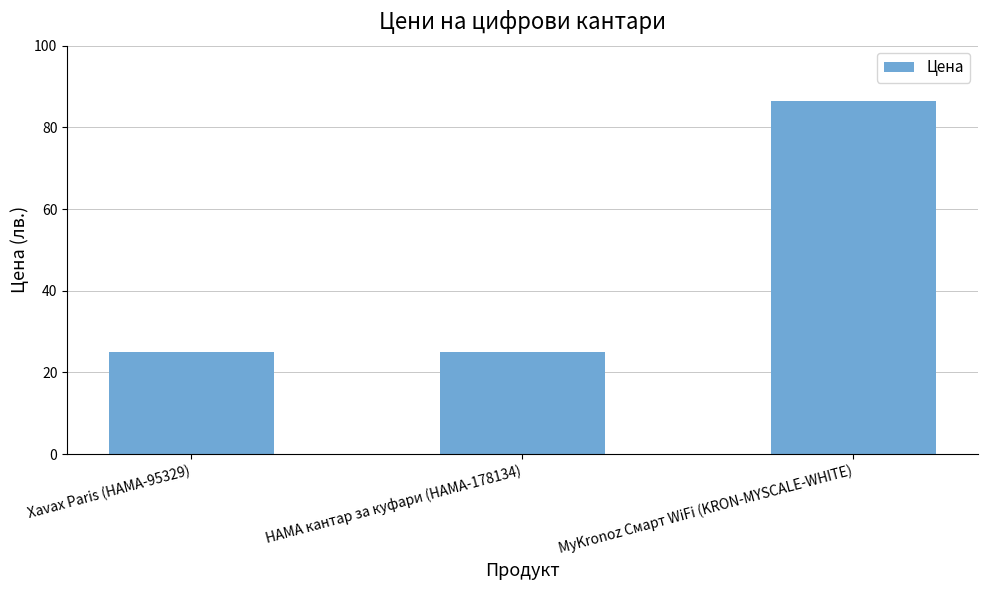

Read the value at MyKronoz Смарт WiFi (KRON-MYSCALE-WHITE).

86.4